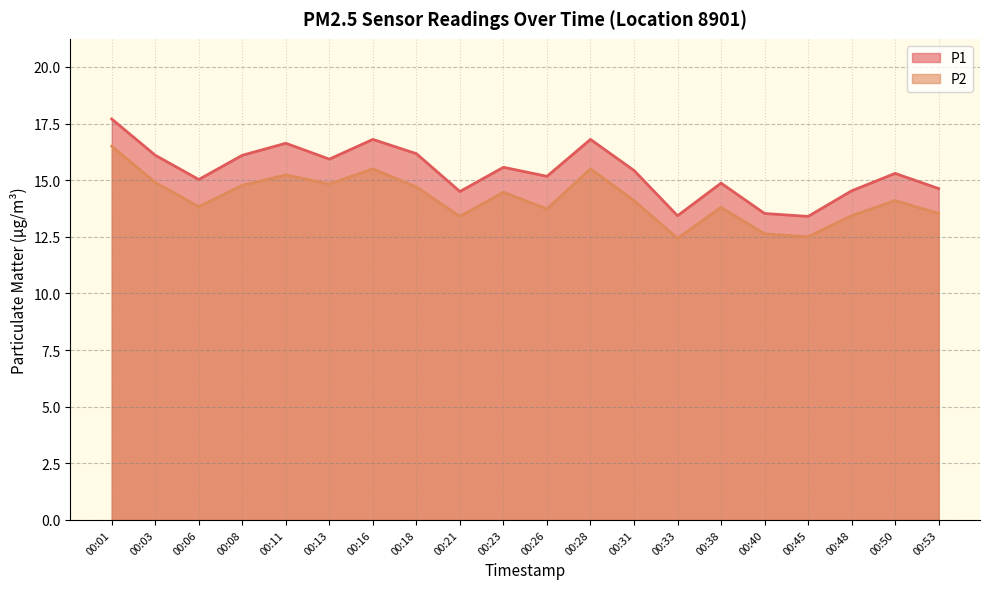

What value does the P2 series have at 00:23?

14.5